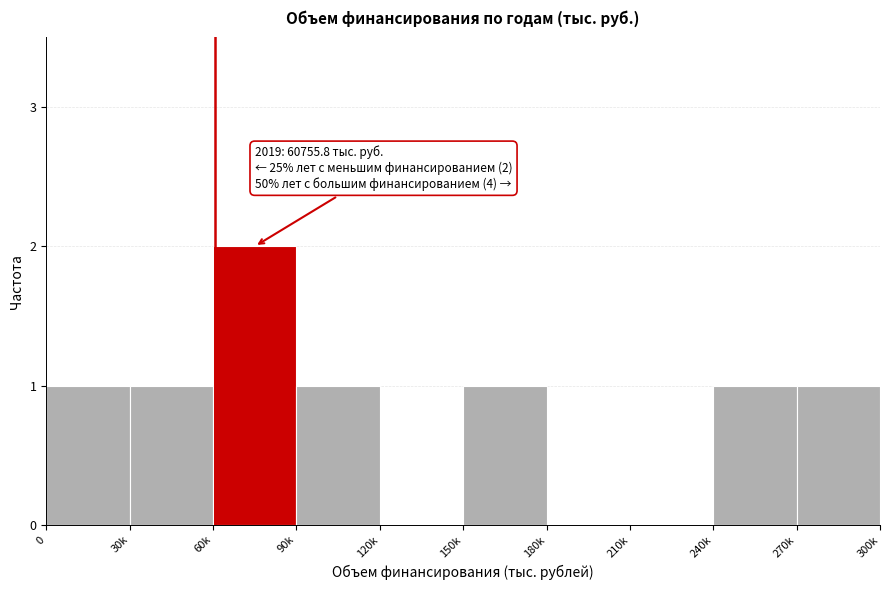

Reading left to right, list all the values displayed in this chart.

0=1	30k=1	60k=2	90k=1	120k=0	150k=1	180k=0	210k=0	240k=1	270k=1